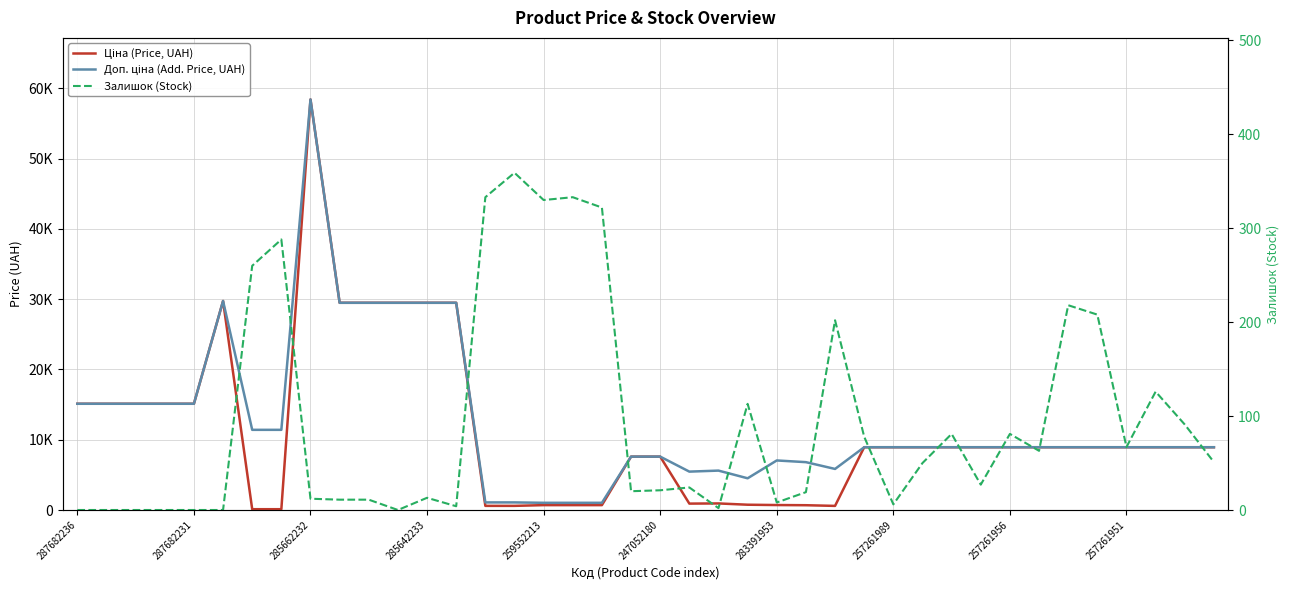

How many interior local valleys does the Доп. ціна (Add. Price, UAH) series have?

3